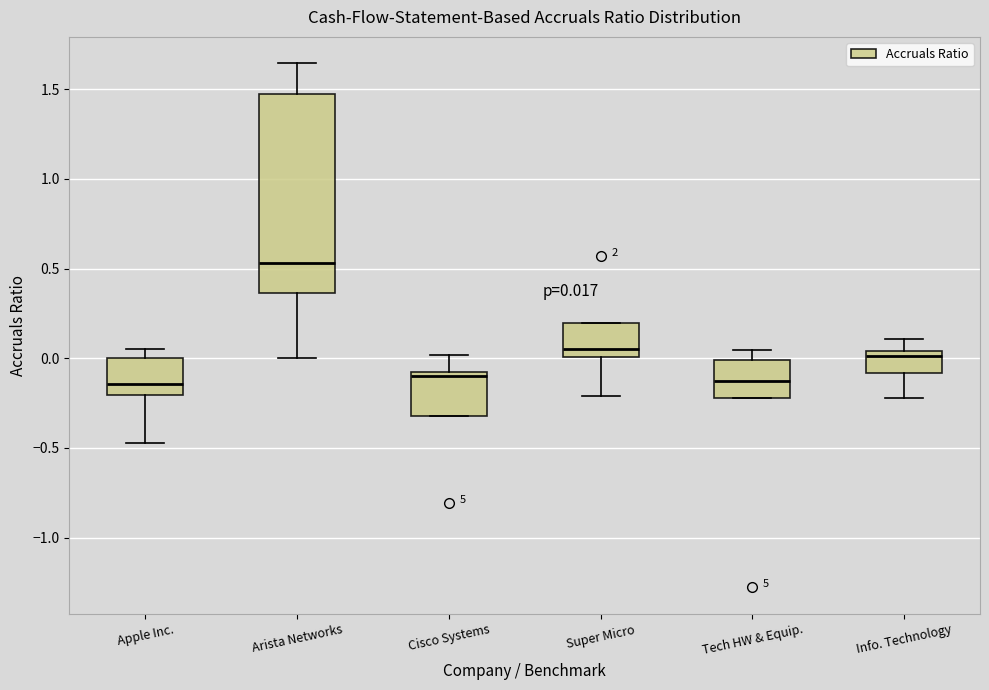

Comparing the boxes themselves (not the whiskers), which one is the tallest?

Arista Networks